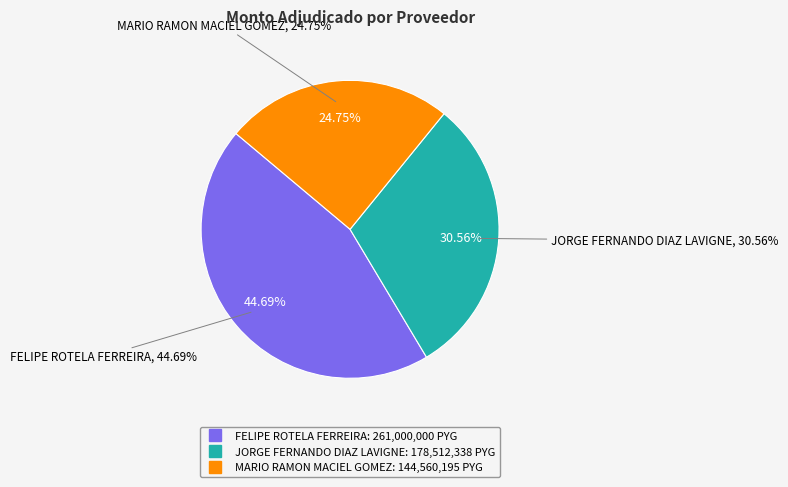

True or false: FELIPE ROTELA FERREIRA accounts for 38% of the total.

False